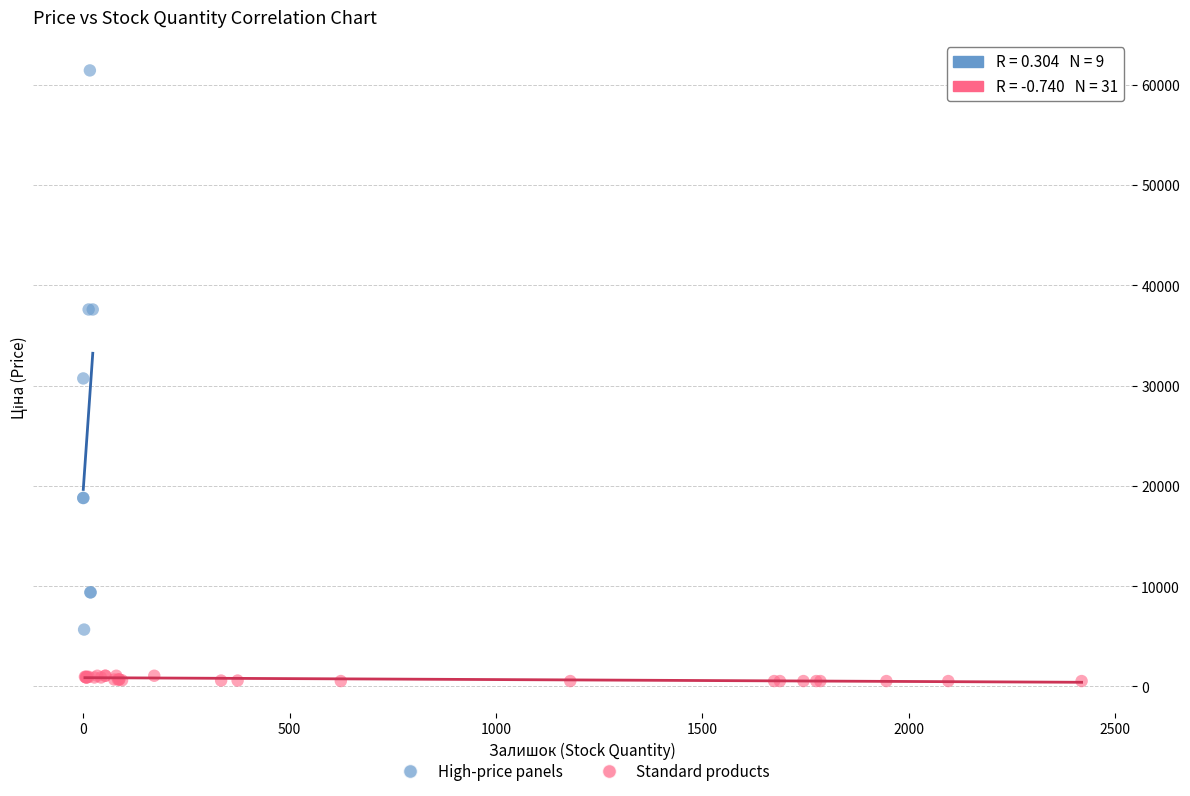

Which series reaches the maximum Y coordinate?

High-price panels